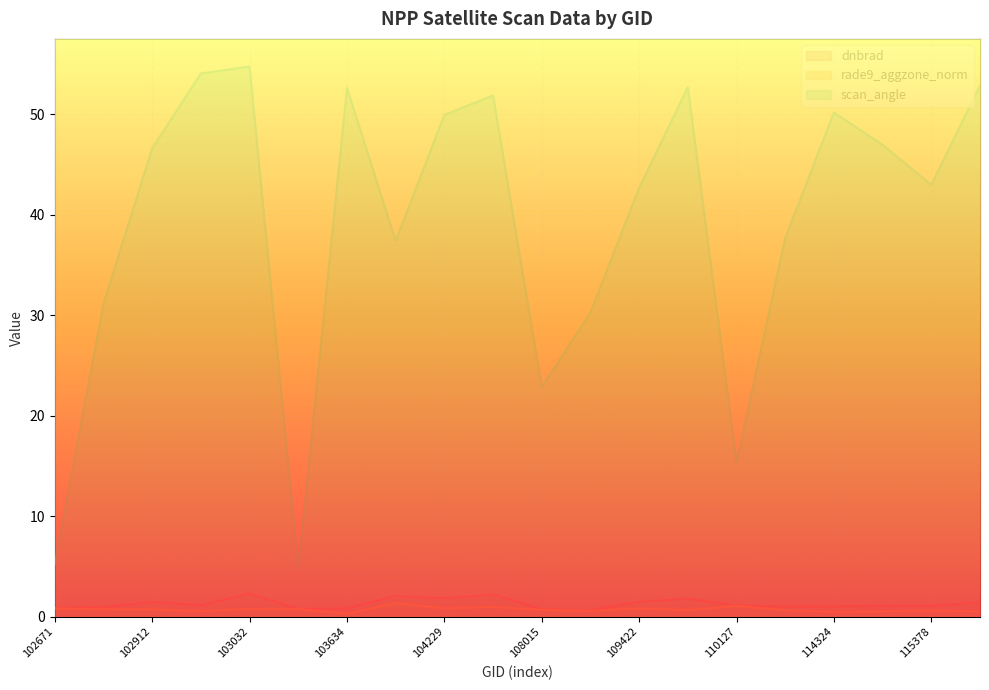

What is the average value of the scan_angle series?

39.1